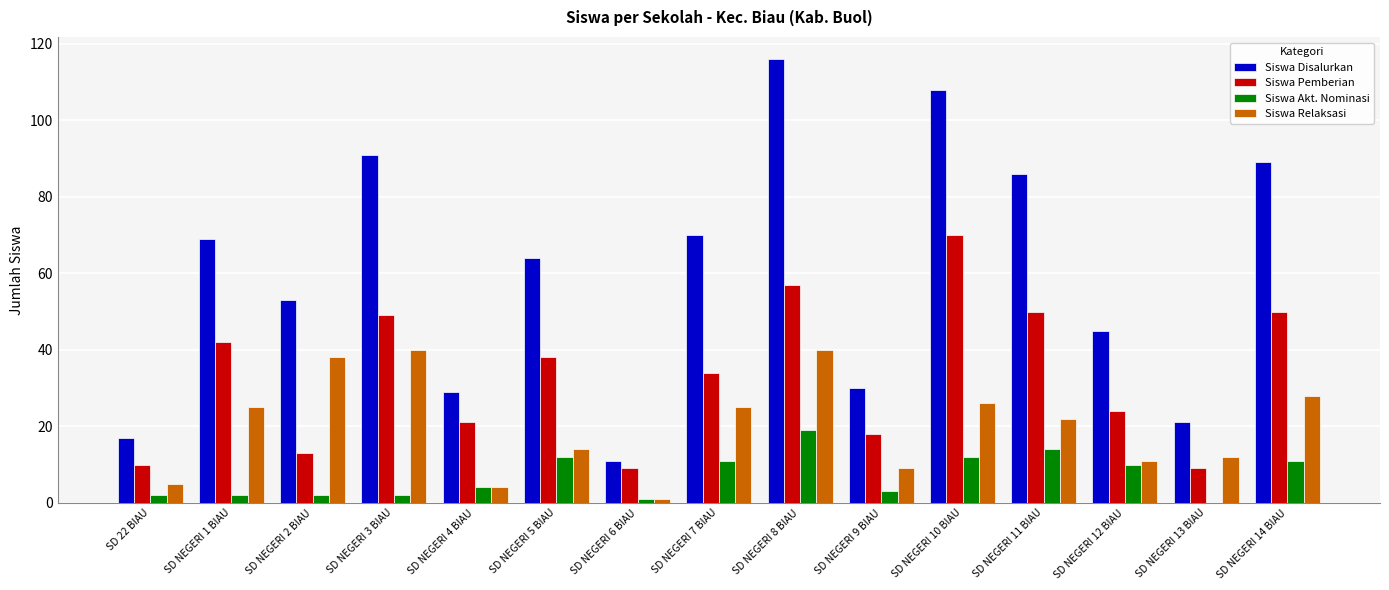

Is the value of Siswa Akt. Nominasi at SD NEGERI 10 BIAU greater than the value of Siswa Pemberian at SD NEGERI 14 BIAU?

No